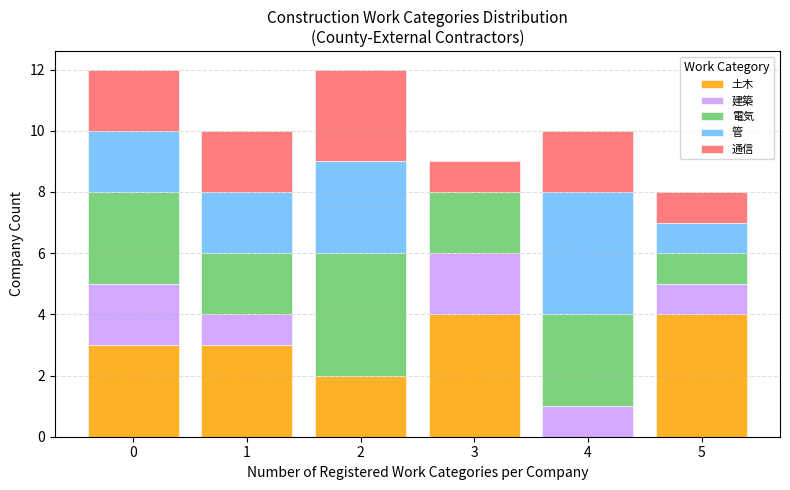

Reading left to right, list every stacked bar in this chart as the range it spans on the x-axis followed by its total height. The values are not printed on the chart, so give them approximately, as read against the axis.

-0.5 to 0.5: 12
0.5 to 1.5: 10
1.5 to 2.5: 12
2.5 to 3.5: 9
3.5 to 4.5: 10
4.5 to 5.5: 8